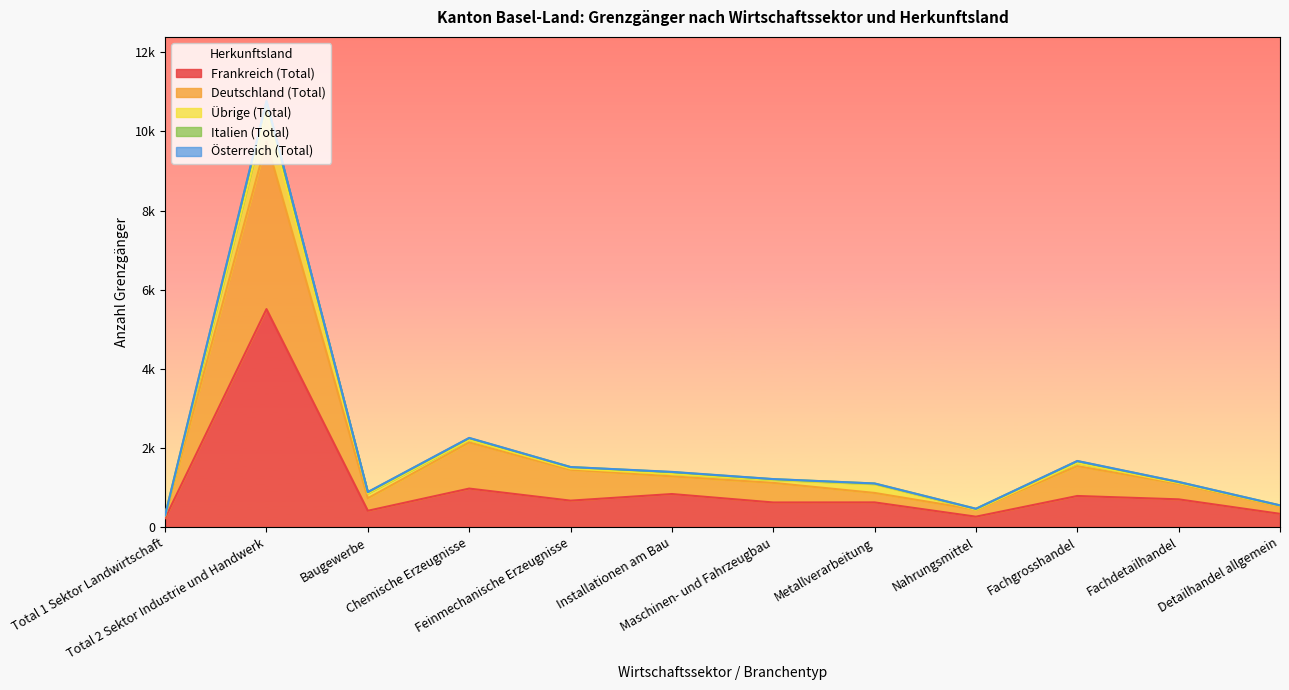

True or false: Frankreich (Total) and Italien (Total) cross at least once.

False